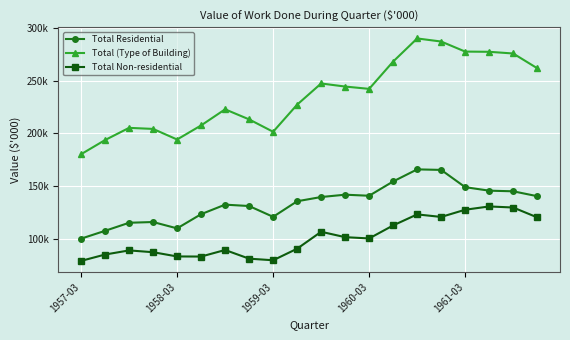

Which series has the largest total across all categories?

Total (Type of Building)